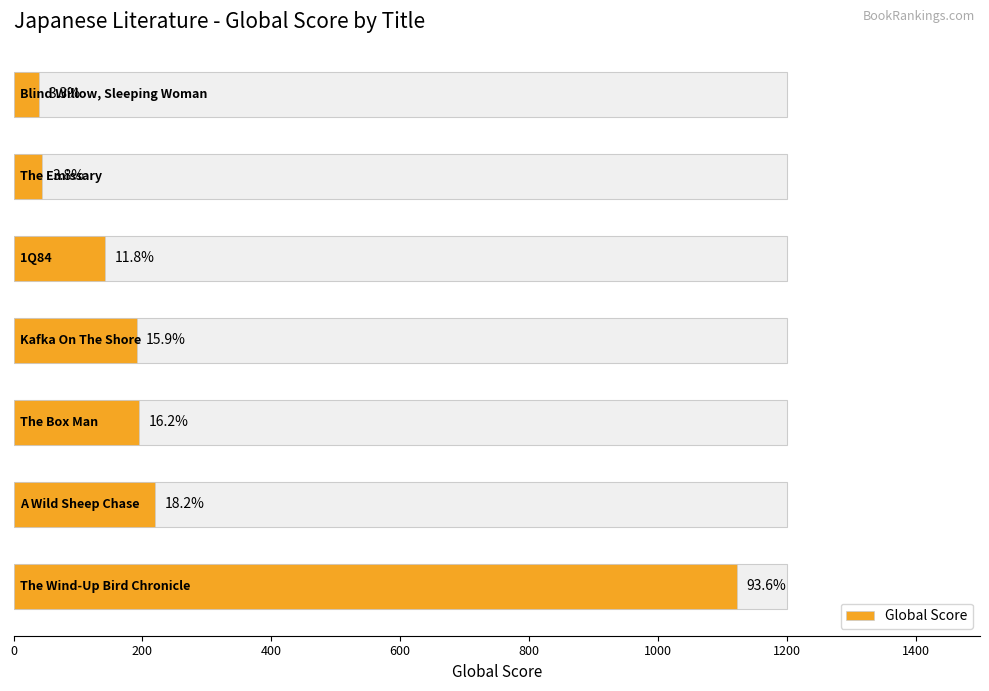

Reading left to right, what are all the values shown in this chart?

1123	219	195	191	142	45	40